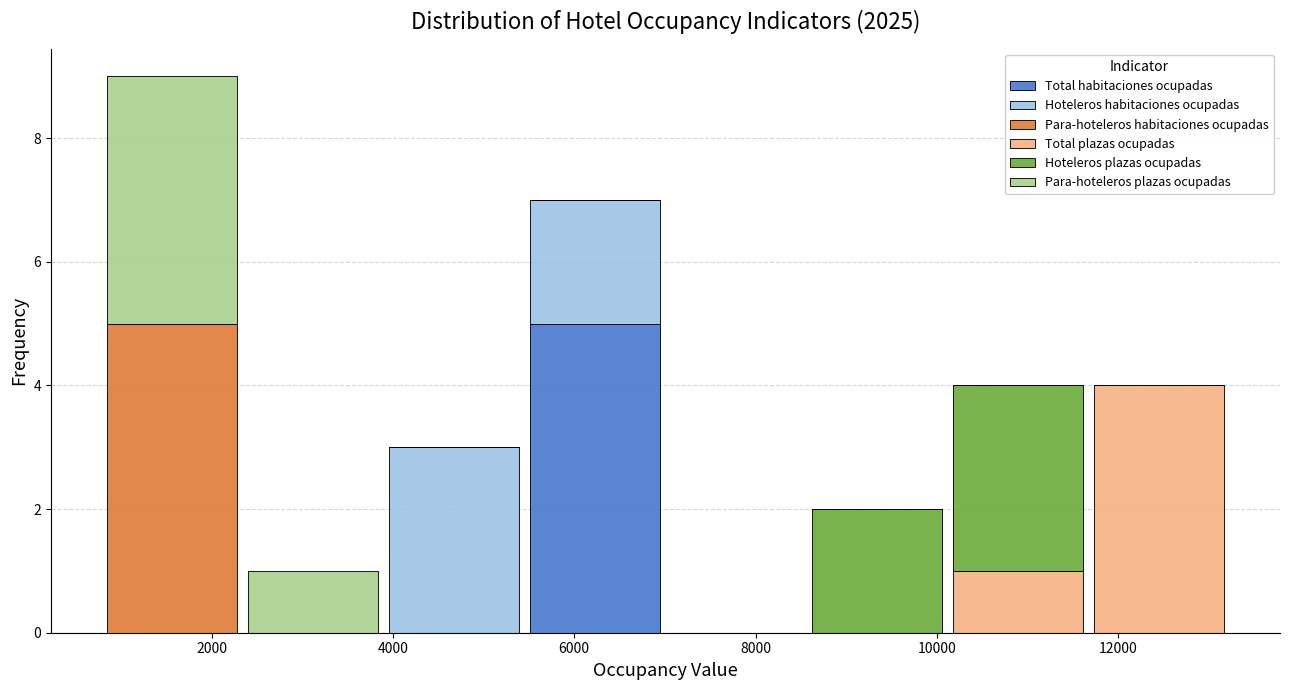

What is the total height of the stacked bar covering 2400 to 3800 on the x-axis? Neither the bar edges nor the heights are printed on the chart, so give them approximately, as read against the axes.

1